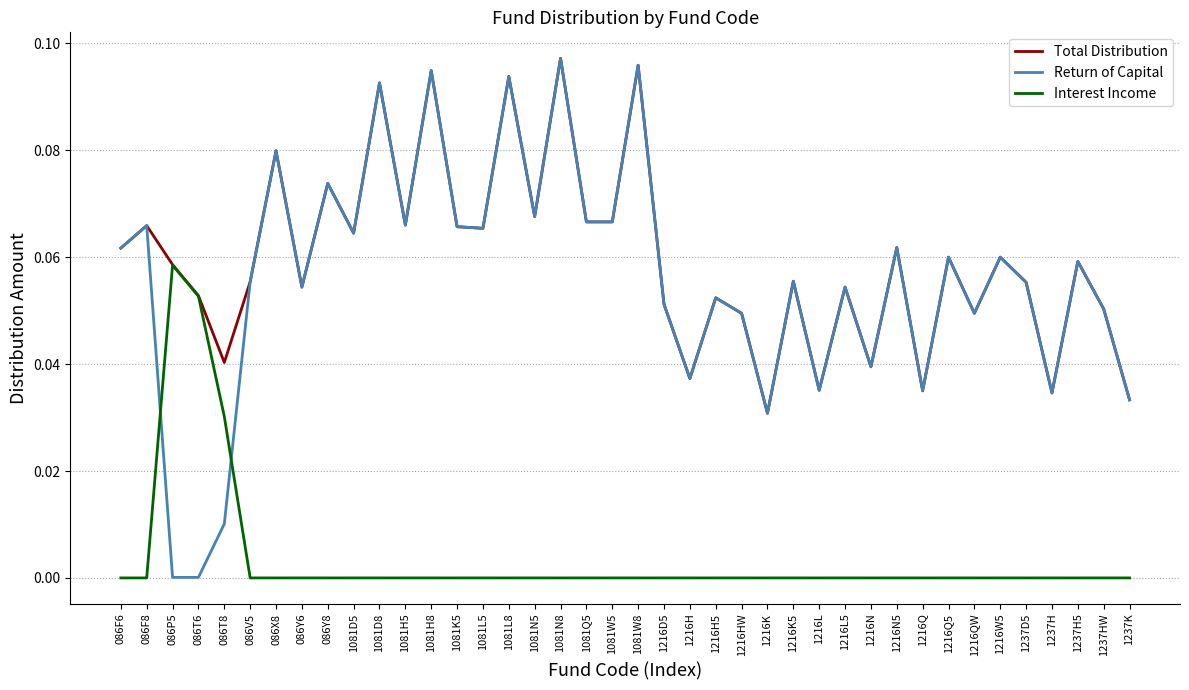

What position from the right is 1081W8?

20